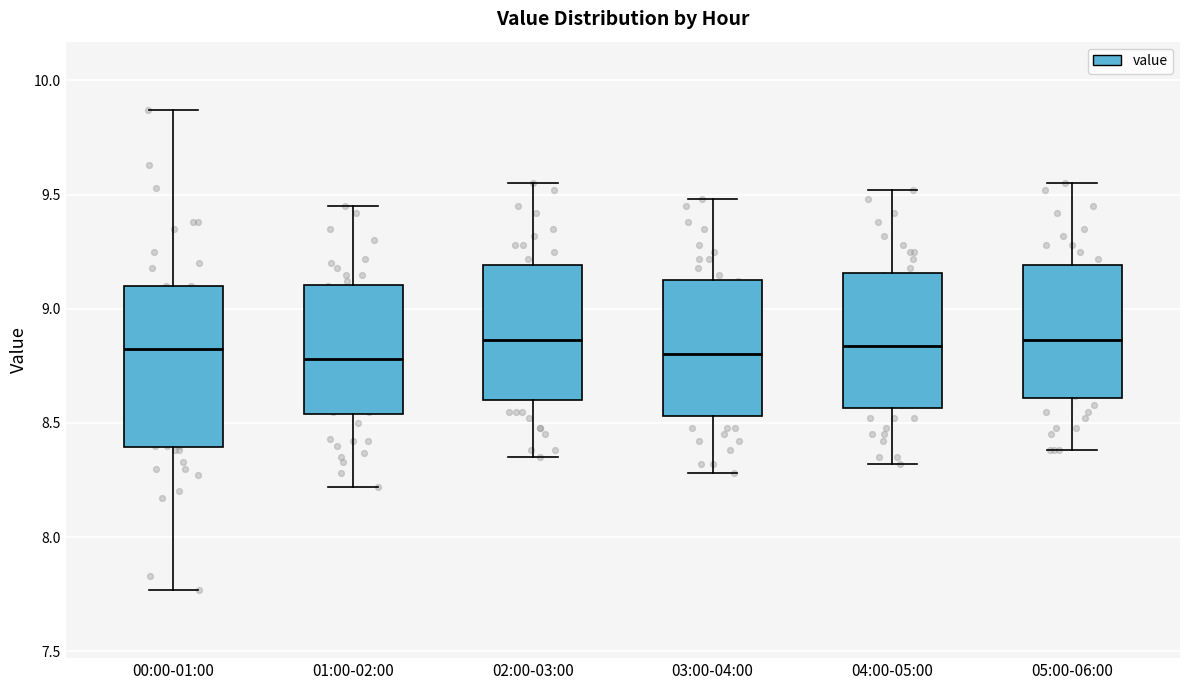

Reading left to right, transcribe this box plot: for each box, give where its median line is, the range the box spans, and where its two whiskers end, as read against the y-axis. The values are not printed on the chart, so give them approximately, as read against the axis.

00:00-01:00: median 8.85, box 8.40 to 9.10, whiskers 7.75 to 9.85
01:00-02:00: median 8.80, box 8.55 to 9.10, whiskers 8.20 to 9.45
02:00-03:00: median 8.85, box 8.60 to 9.20, whiskers 8.35 to 9.55
03:00-04:00: median 8.80, box 8.55 to 9.15, whiskers 8.30 to 9.50
04:00-05:00: median 8.85, box 8.55 to 9.15, whiskers 8.30 to 9.50
05:00-06:00: median 8.85, box 8.60 to 9.20, whiskers 8.40 to 9.55